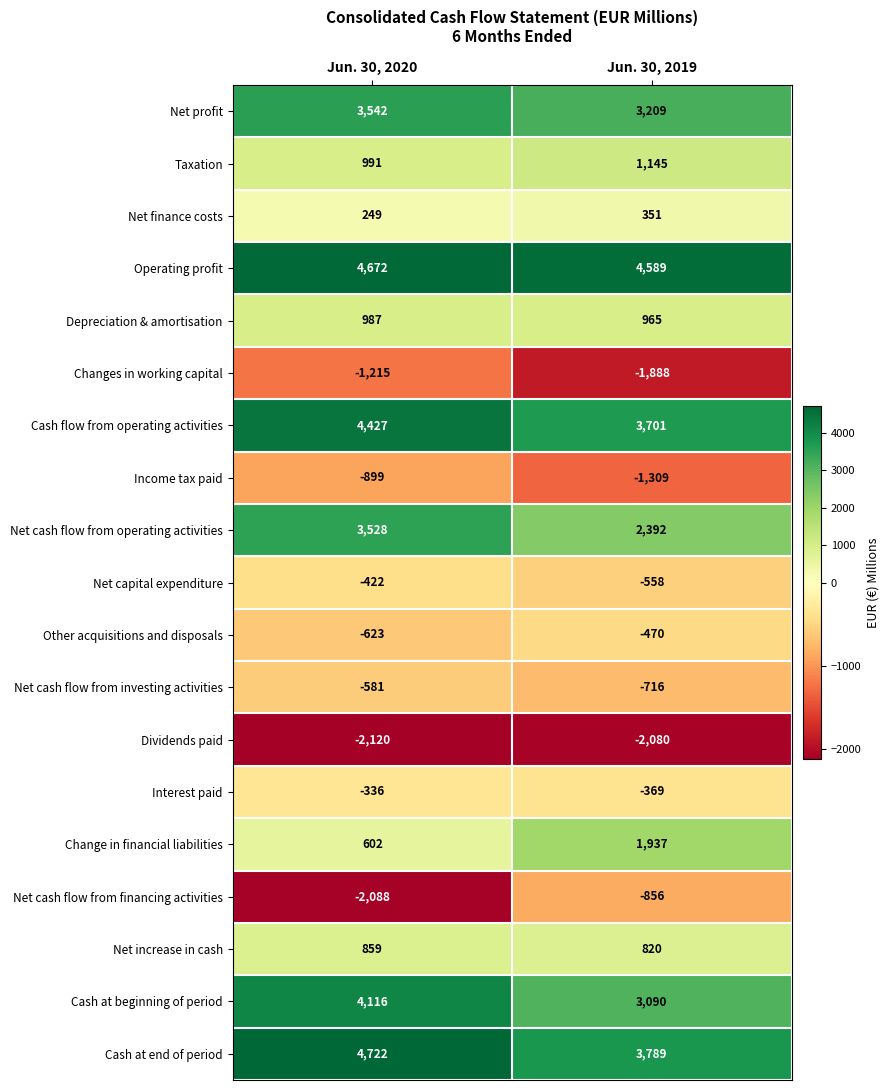

What is the sum of all Interest paid values?

-705